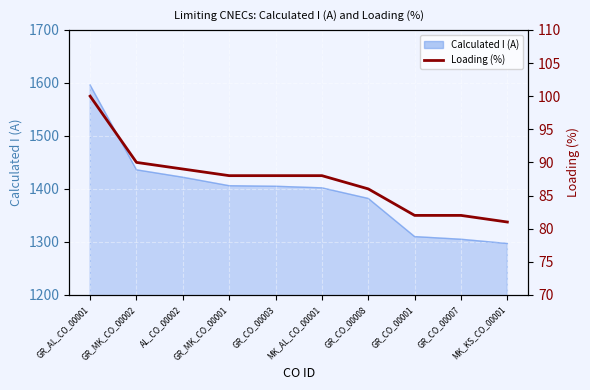

Where does the data first go above 88?

GR_AL_CO_00001